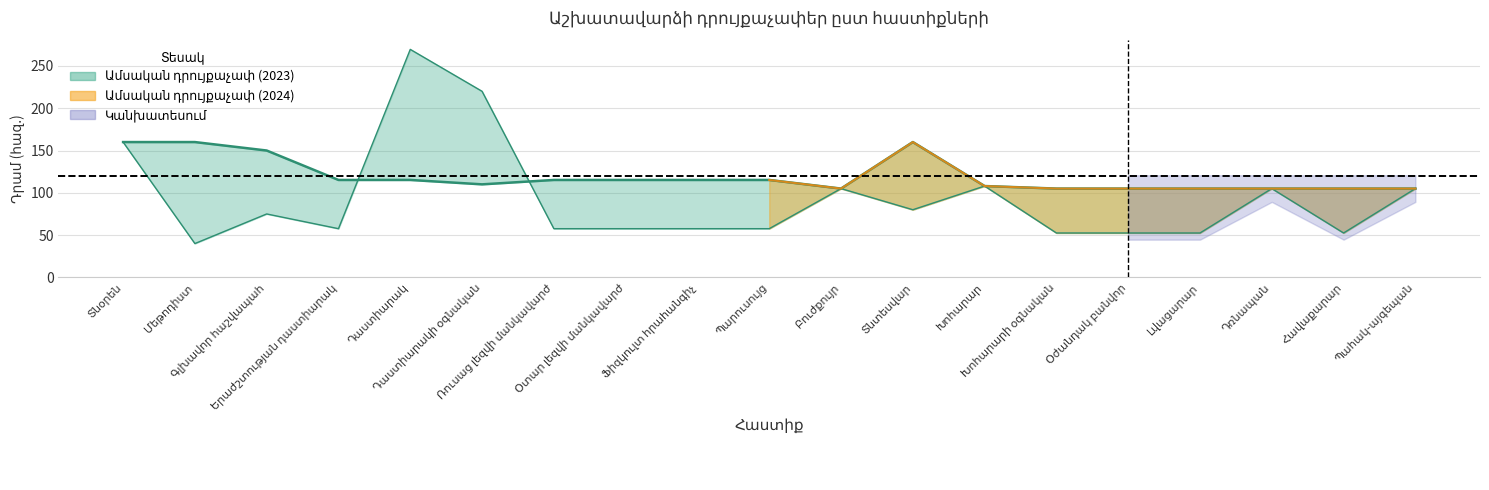

List the labels in order of Ամսական դրույքաչափ (2023) value, smallest first.

Բուժքույր, Խոհարարի օգնական, Օժանդակ բանվոր, Լվացարար, Դռնապան, Հավաքարար, Պահակ-այգեպան, Խոհարար, Դաստիարակի օգնական, Երաժշտության դաստիարակ, Դաստիարակ, Ռուսաց լեզվի մանկավարժ, Օտար լեզվի մանկավարժ, Ֆիզկուլտ հրահանգիչ, Պարուսույց, Գլխավոր հաշվապահ, Տնօրեն, Մեթոդիստ, Տնտեսվար